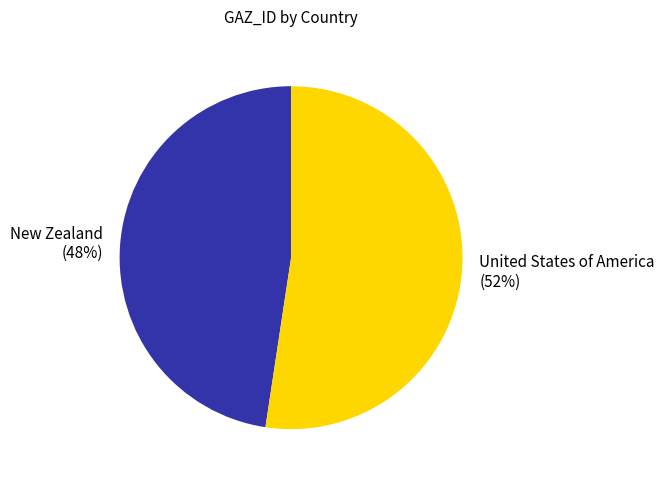

Rank the categories by value from highest to lowest.

United States of America, New Zealand